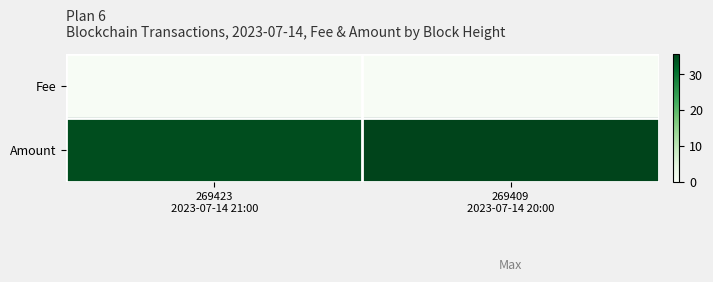

Reading right to left, list all the values displayed in this chart.

Fee: 269409
2023-07-14 20:00=0.0	269423
2023-07-14 21:00=0.0
Amount: 269409
2023-07-14 20:00=35.8	269423
2023-07-14 21:00=34.8